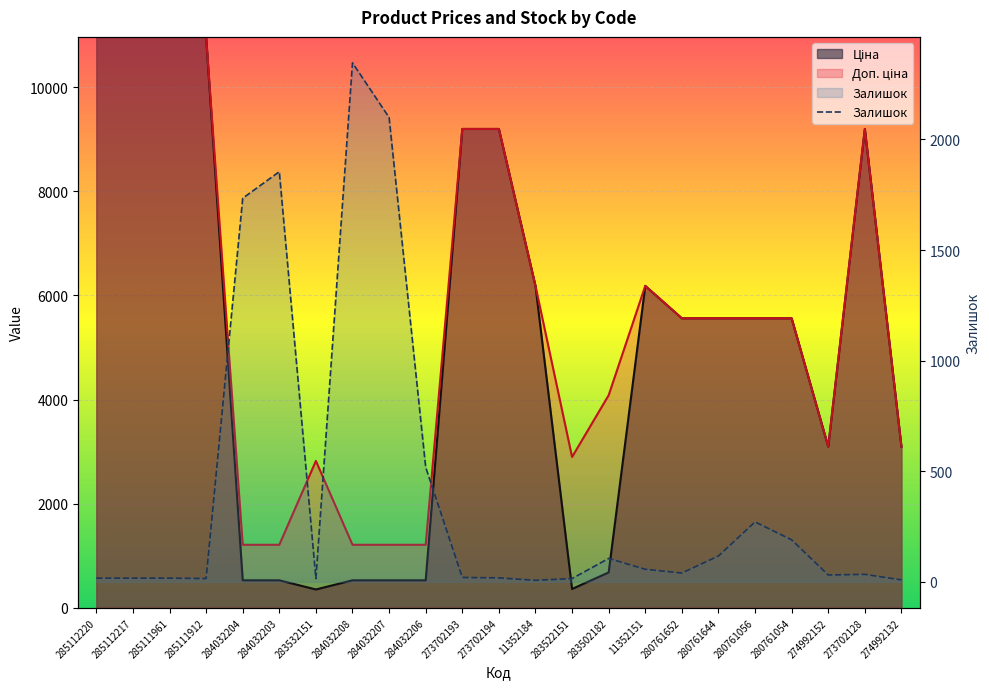

Which series ends up on top after the final intersection of Доп. ціна and Залишок?

Доп. ціна